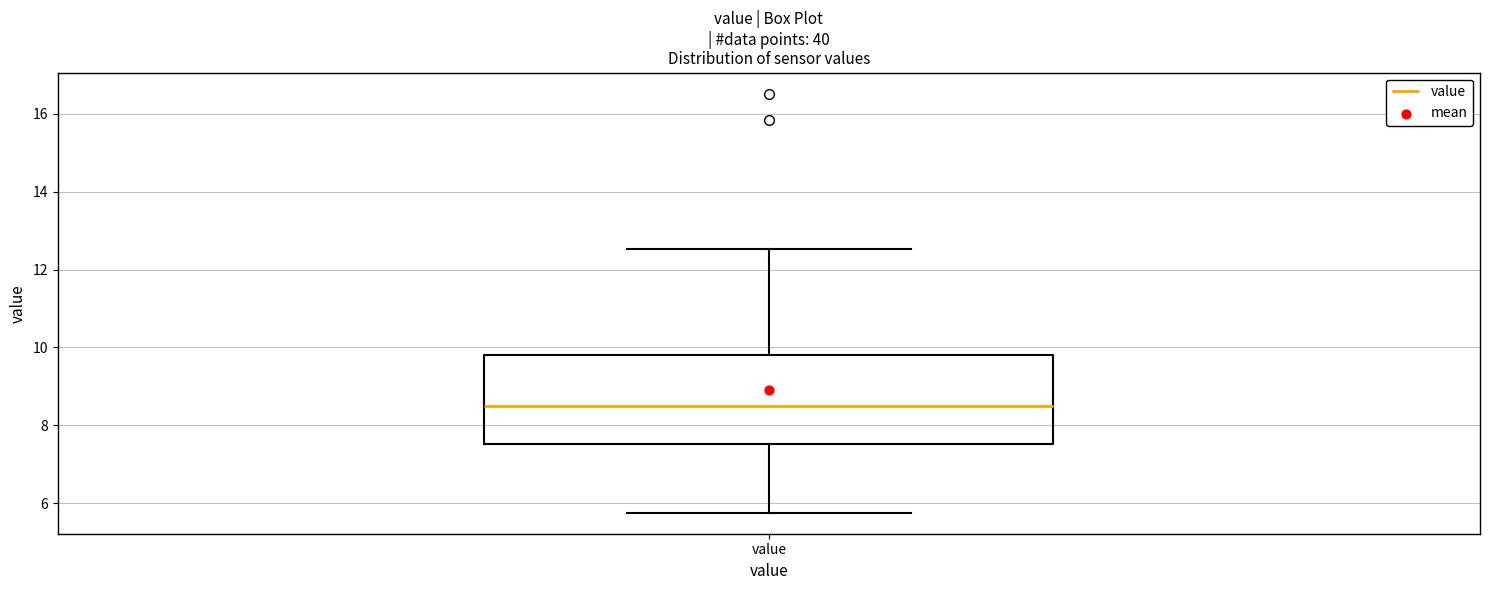

Where does the median line of the box for value sit on the y-axis? The values are not printed on the chart, so give them approximately, as read against the axis.

8.4